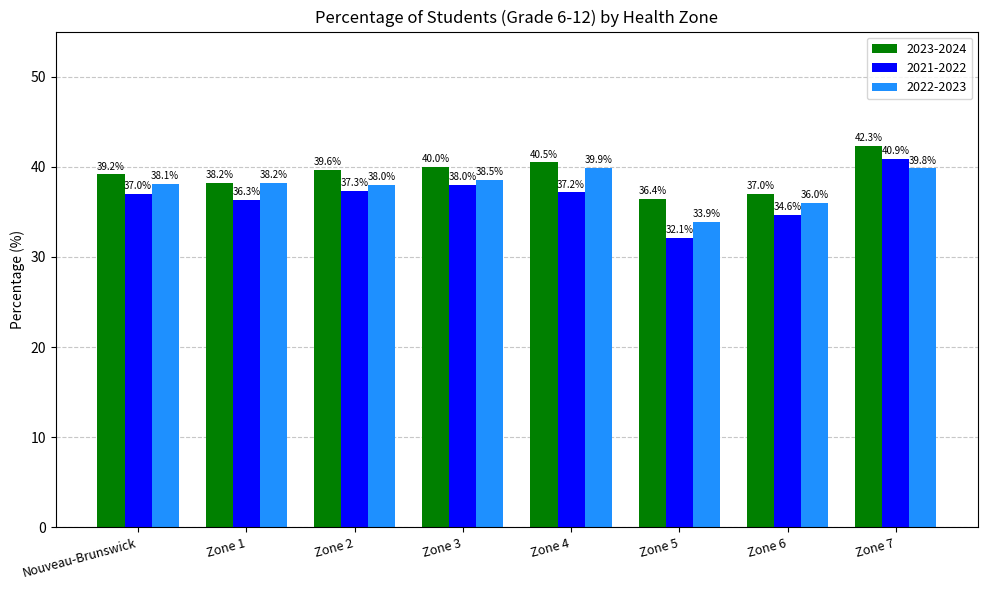

Reading left to right, list all the values displayed in this chart.

2023-2024: 39.2	38.2	39.6	40.0	40.5	36.4	37.0	42.3
2021-2022: 37.0	36.3	37.3	38.0	37.2	32.1	34.6	40.9
2022-2023: 38.1	38.2	38.0	38.5	39.9	33.9	36.0	39.8